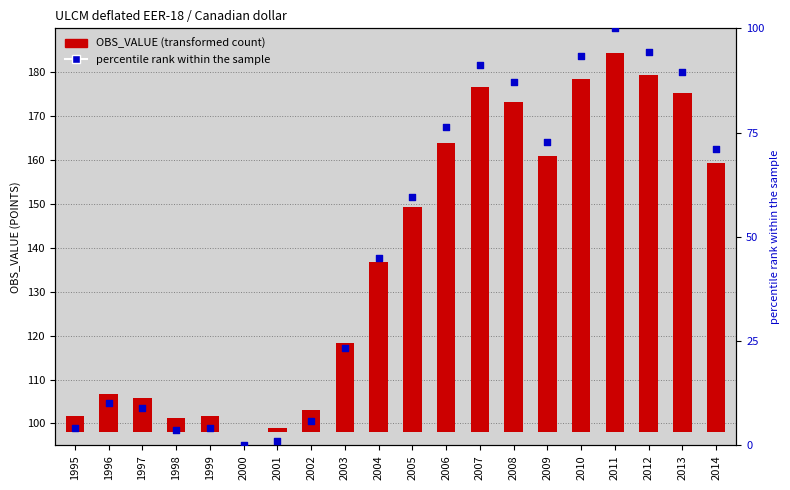

Which has a higher value, 2008 or 1995?

2008